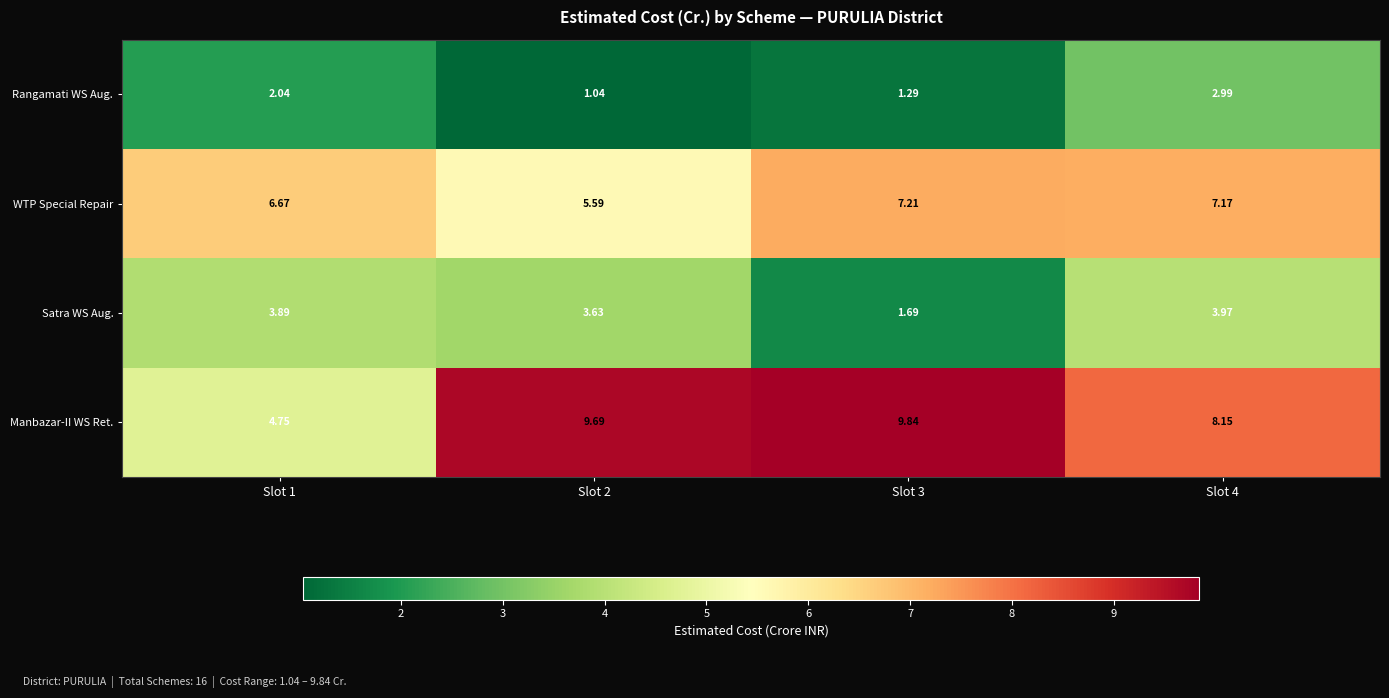

Rank the series by their average value, from lowest to highest.

Rangamati WS Aug., Satra WS Aug., WTP Special Repair, Manbazar-II WS Ret.